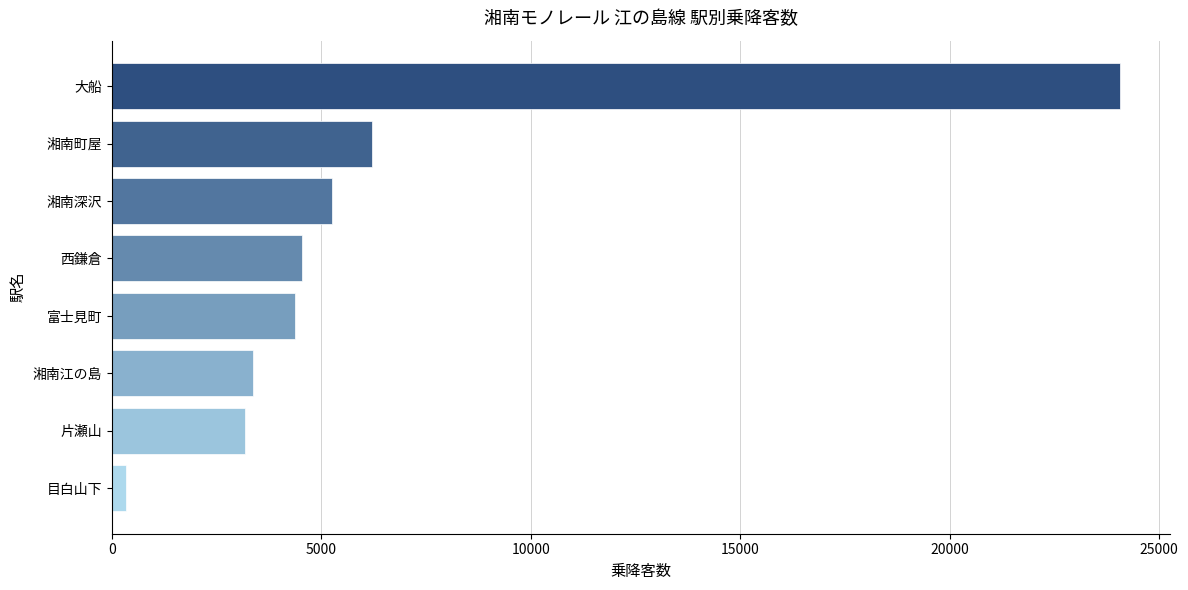

What is the sum of the values at 湘南江の島 and 大船?

27447